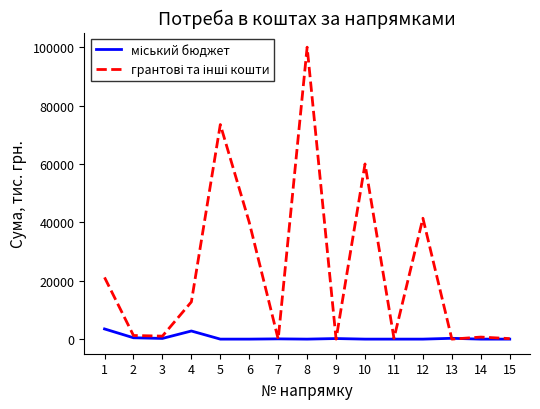

Does the chart display data point markers on the line(s)?

No